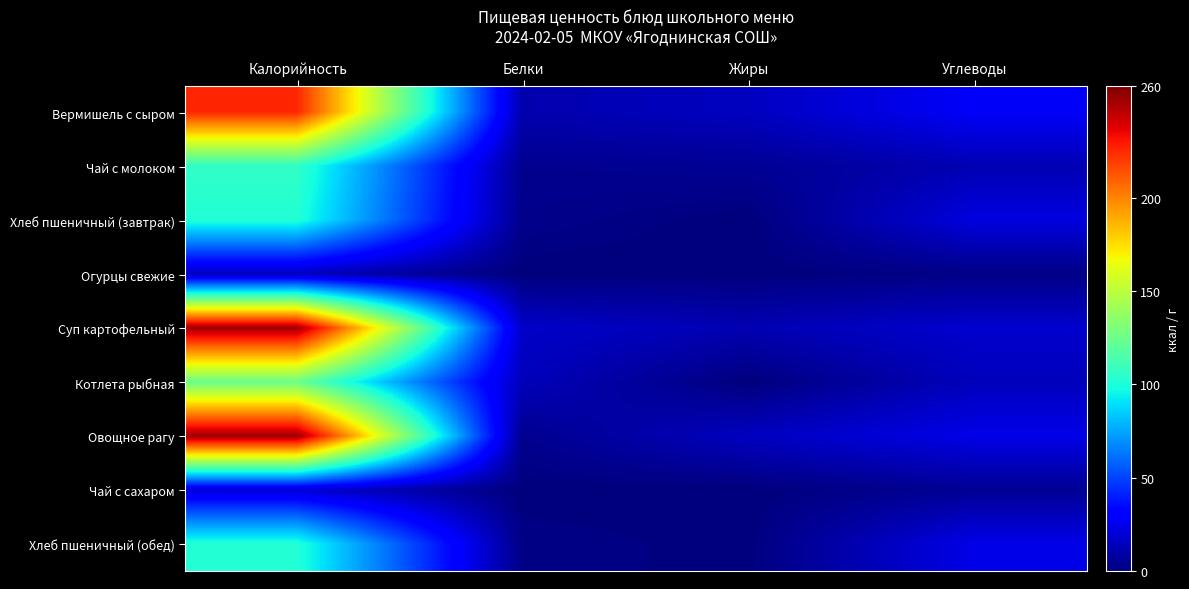

How many distinct data groups are displayed?

9